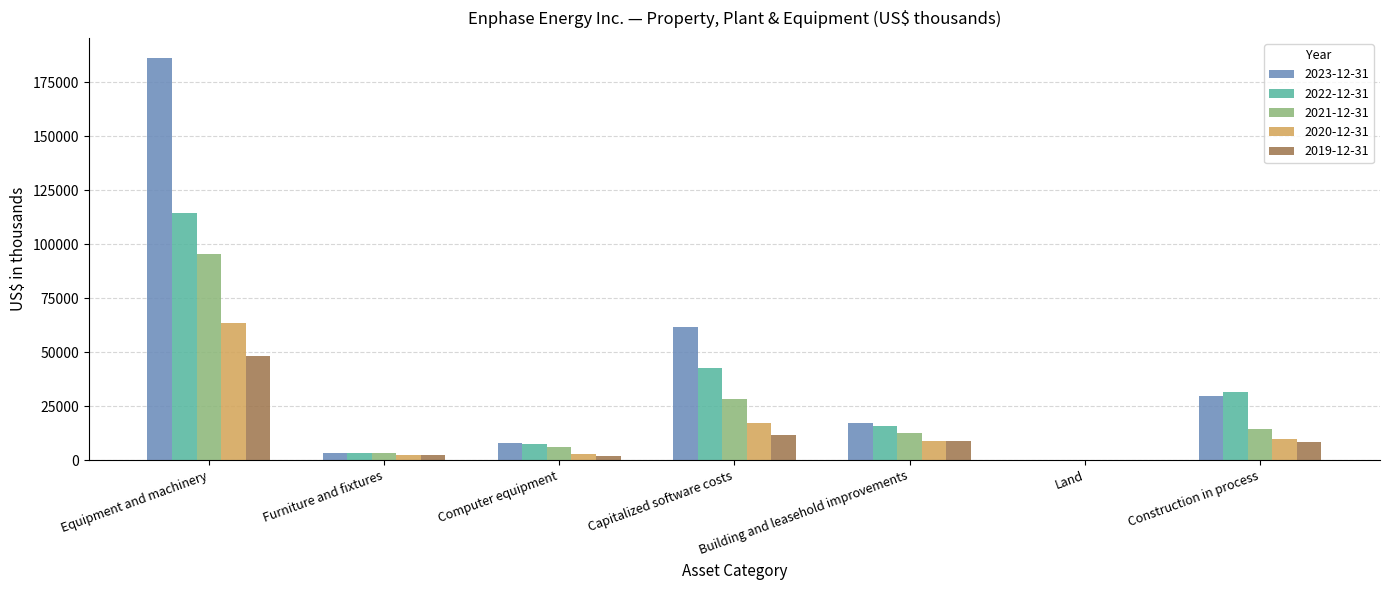

Which series has the largest total across all categories?

2023-12-31